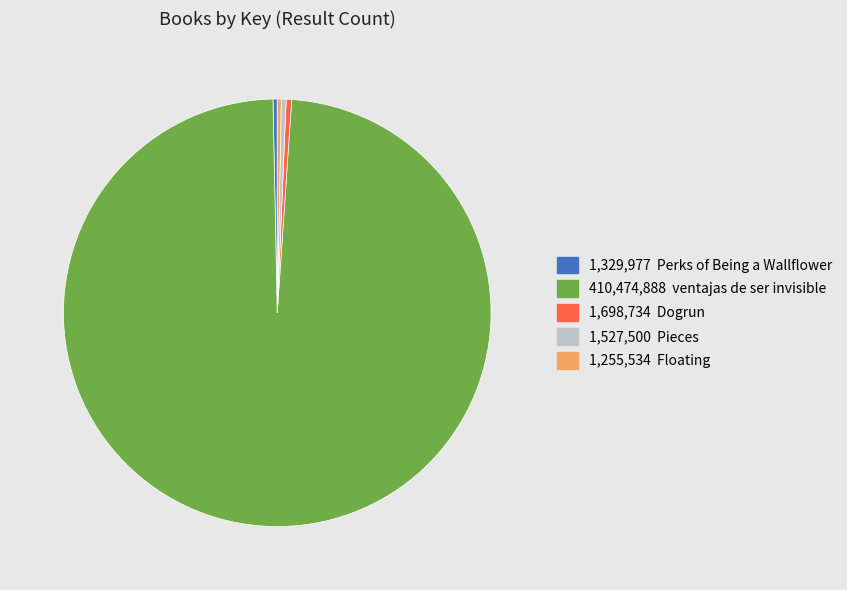

Is there a majority slice in this chart?

Yes